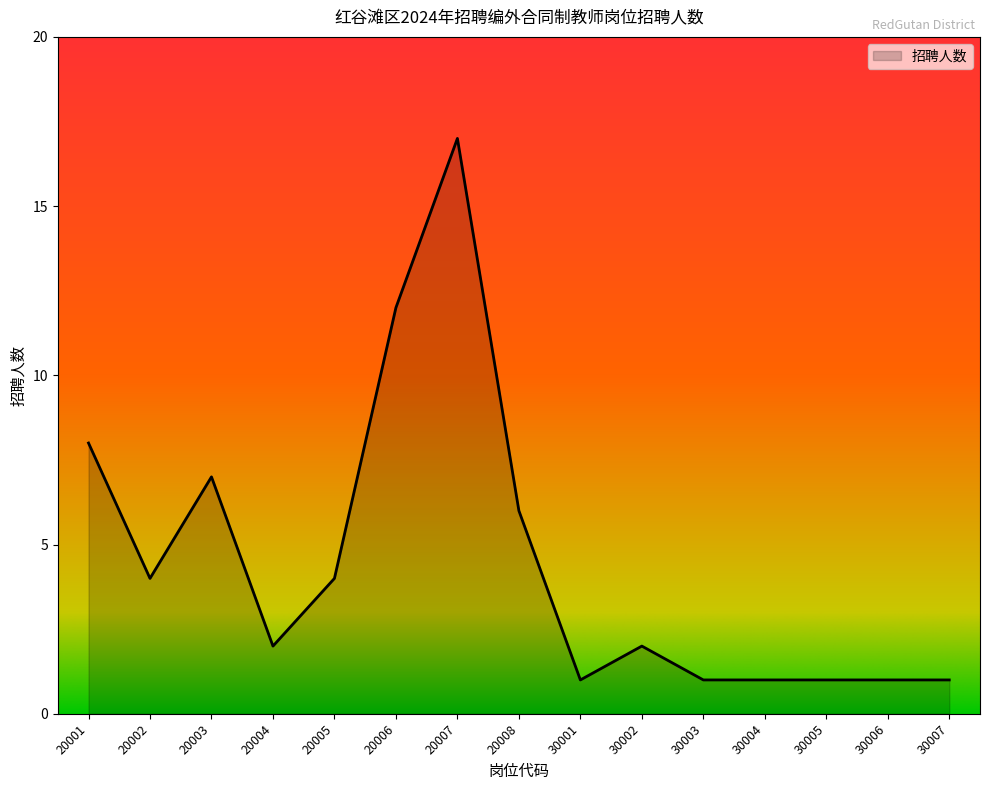

The chart shows a value of 5 at 20005. True or false?

False